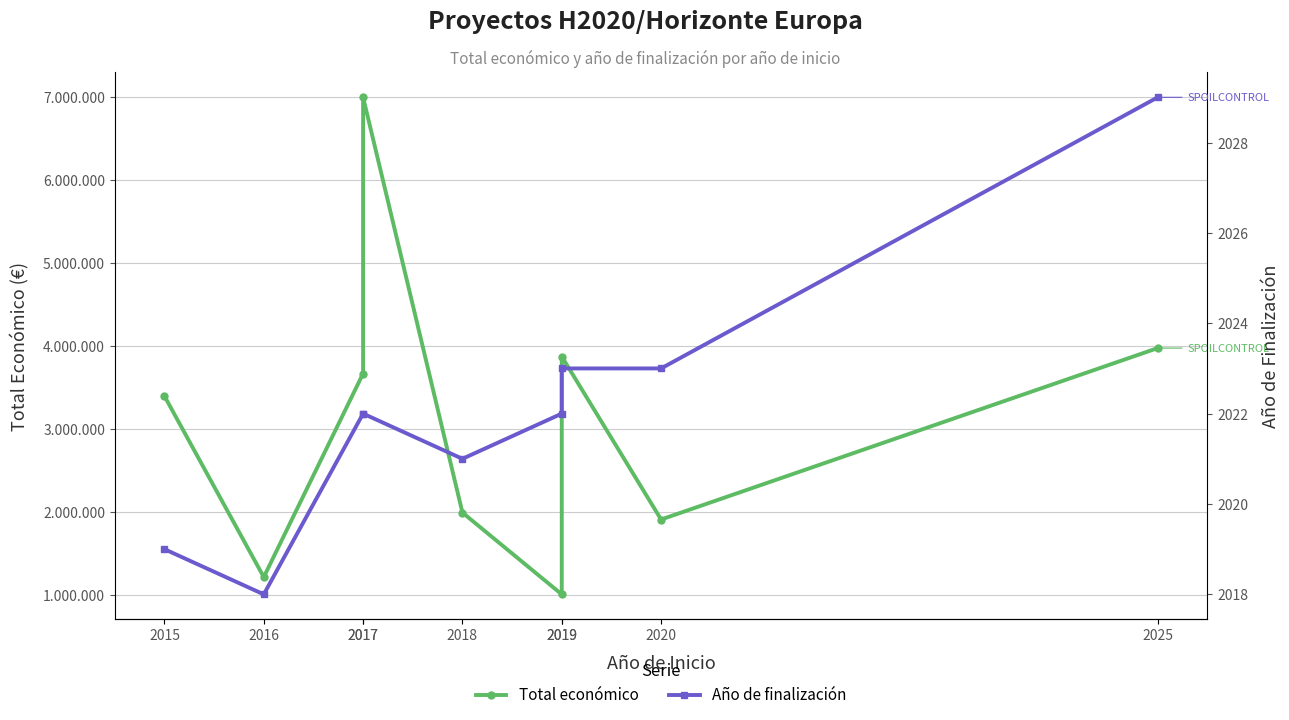

Which series has the largest range (max minus min)?

Total económico